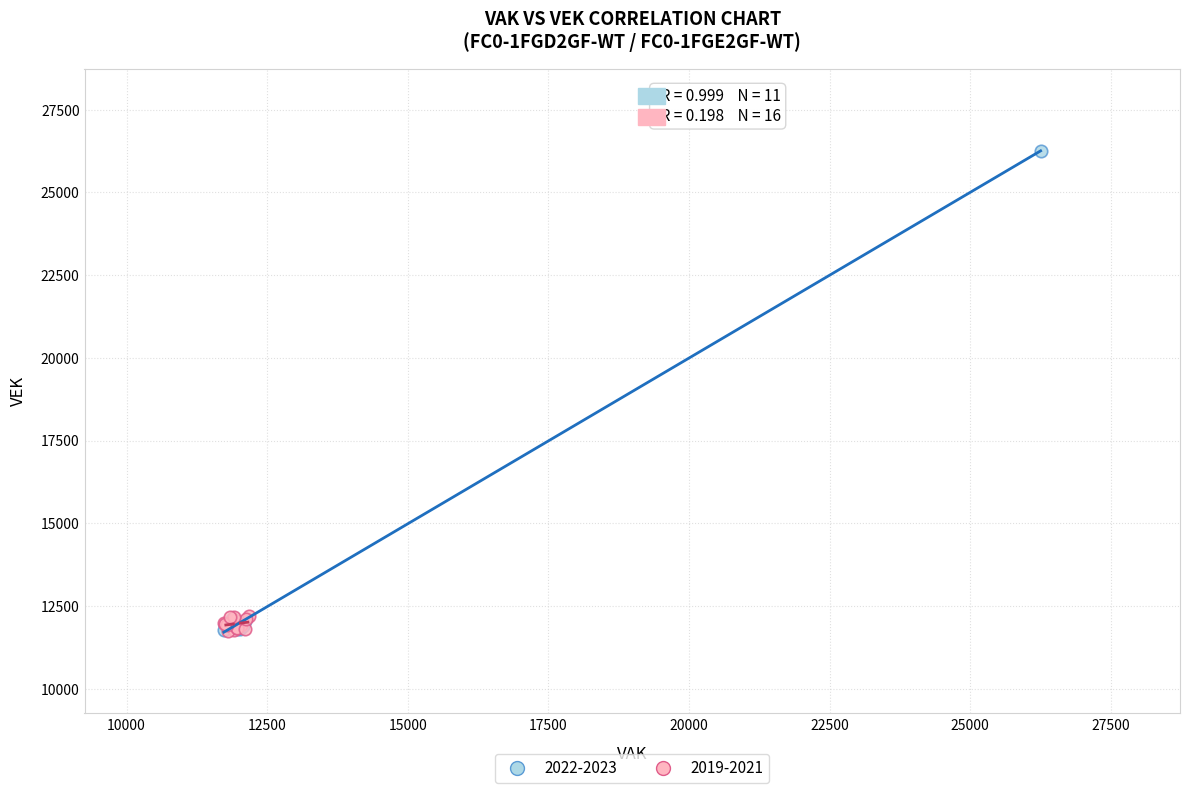

Which series has the widest spread of Y values?

2022-2023